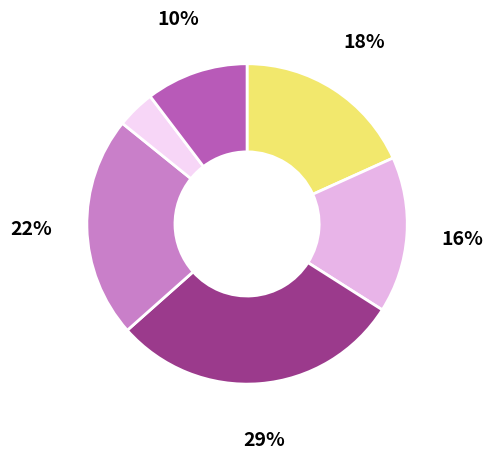

Is there a majority slice in this chart?

No